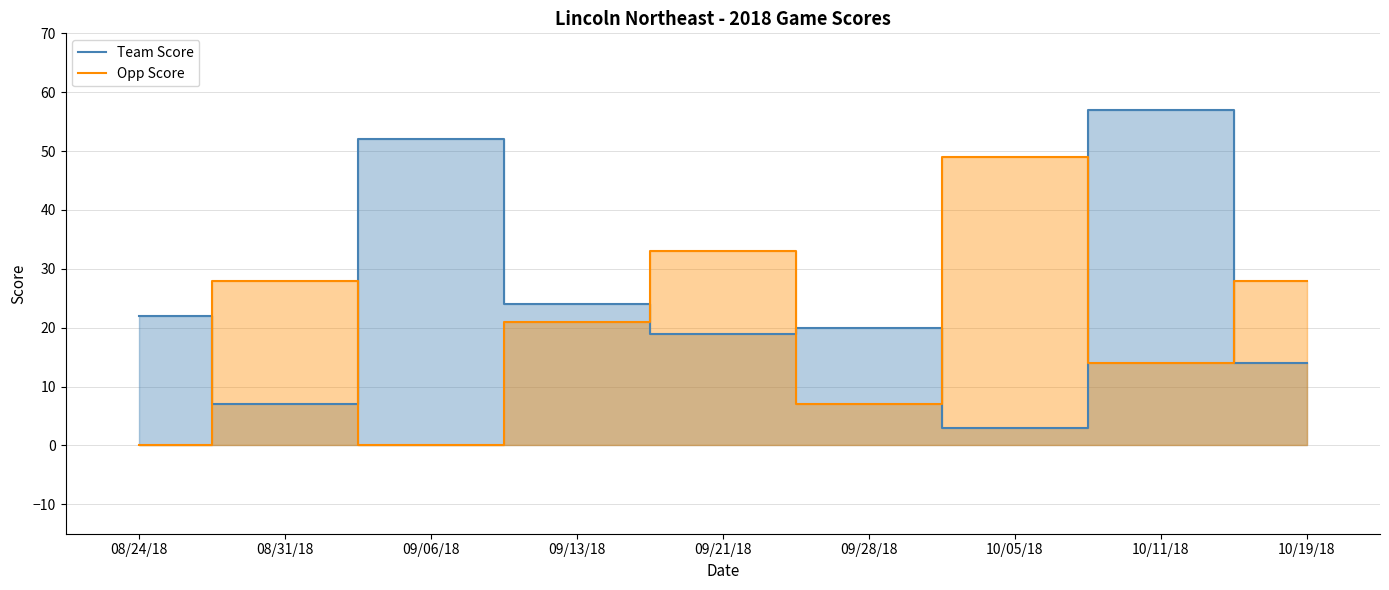

True or false: Opp Score and Team Score cross at least once.

True